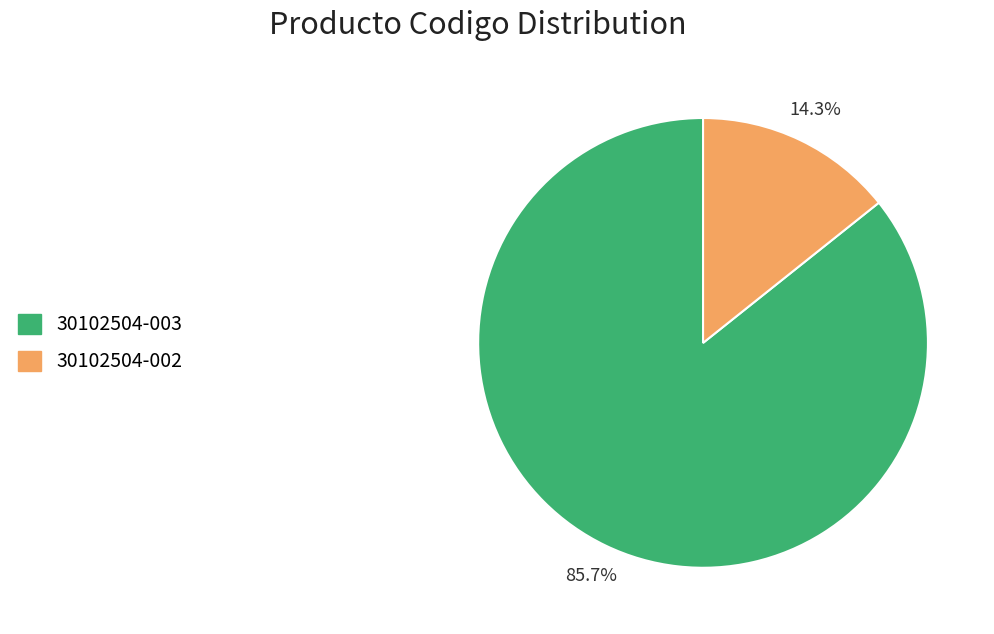

To the nearest percent, what is the average slice percentage?

50%